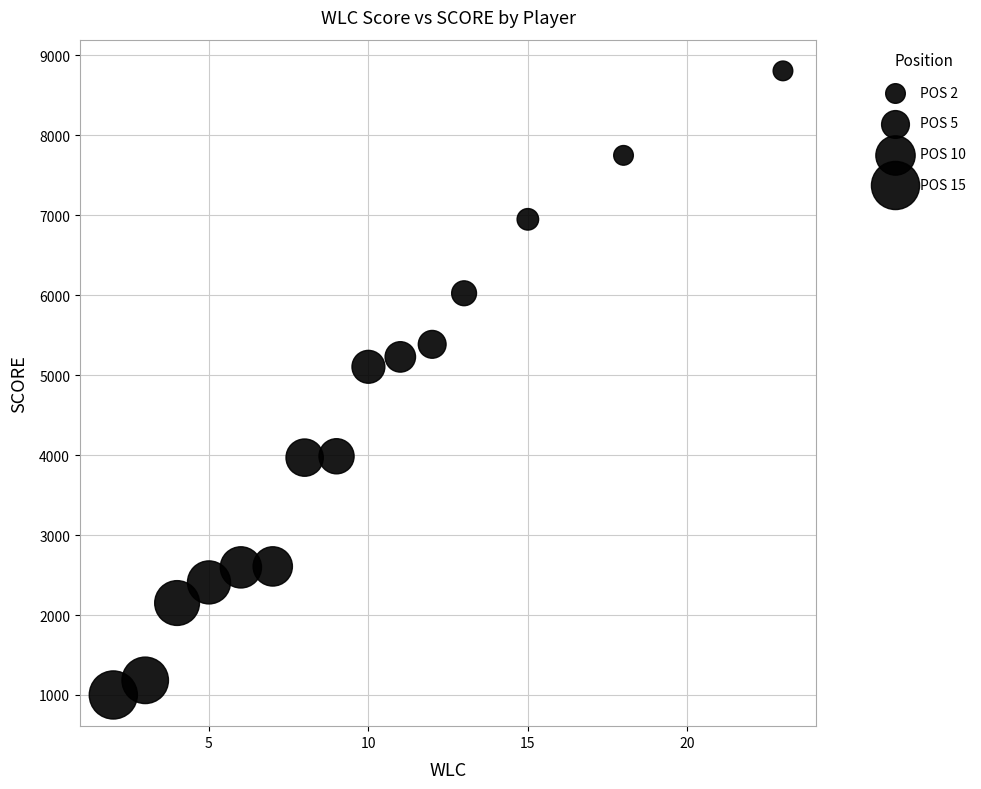

What Y value in the scatter plot is closest to 4903?

5105